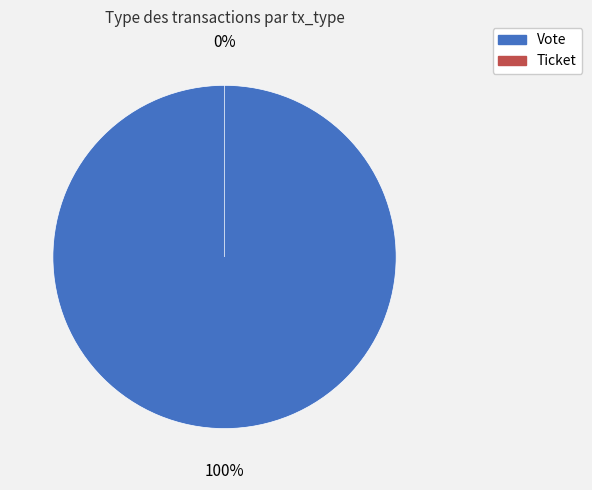

Rank the categories by value from lowest to highest.

Ticket, Vote